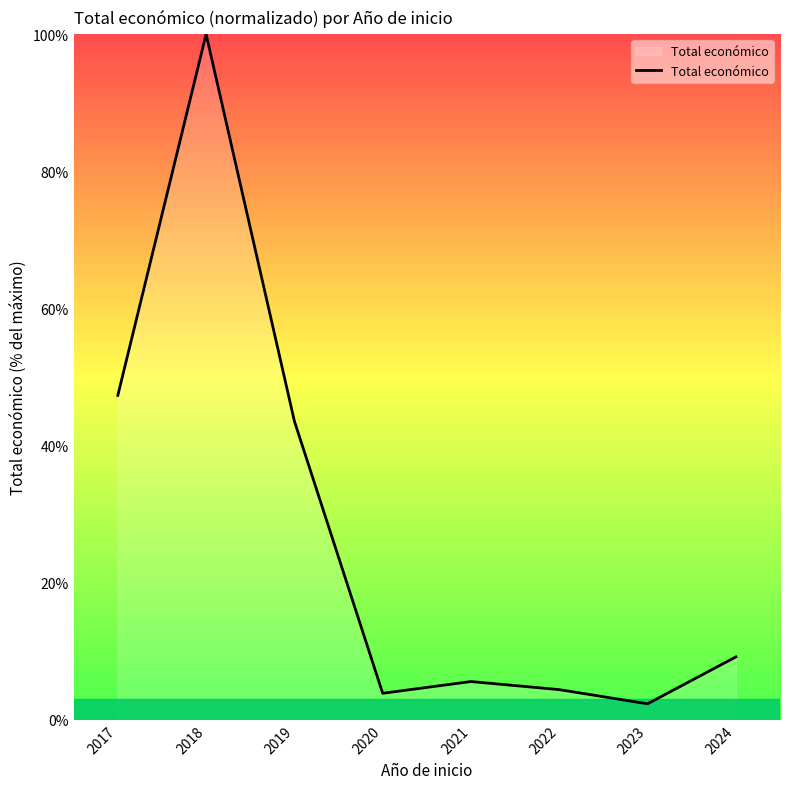

The chart shows a value of 62.0 at 2019. True or false?

False